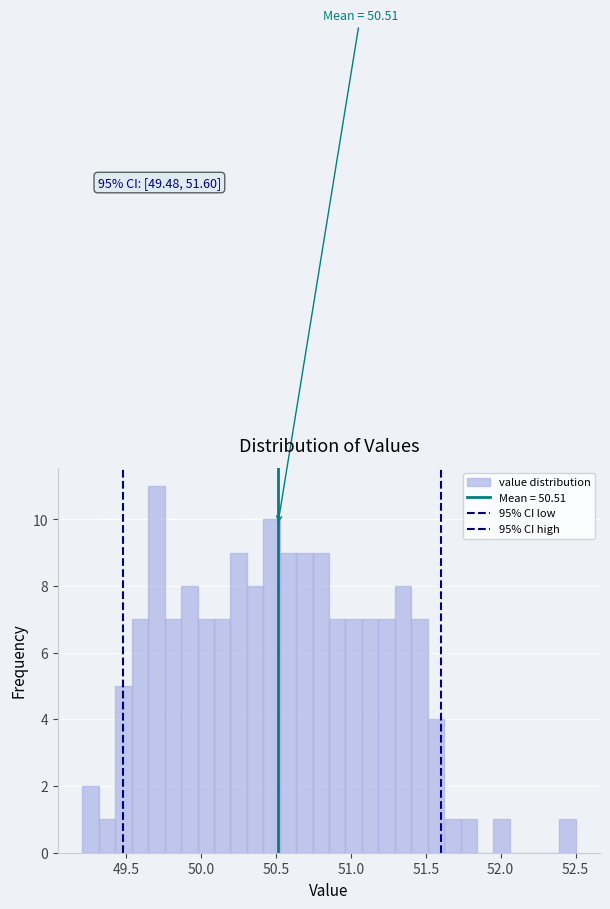

Around what value on the x-axis is the tallest bar? Give the approximate position of its centre, as read against the axis.

49.70